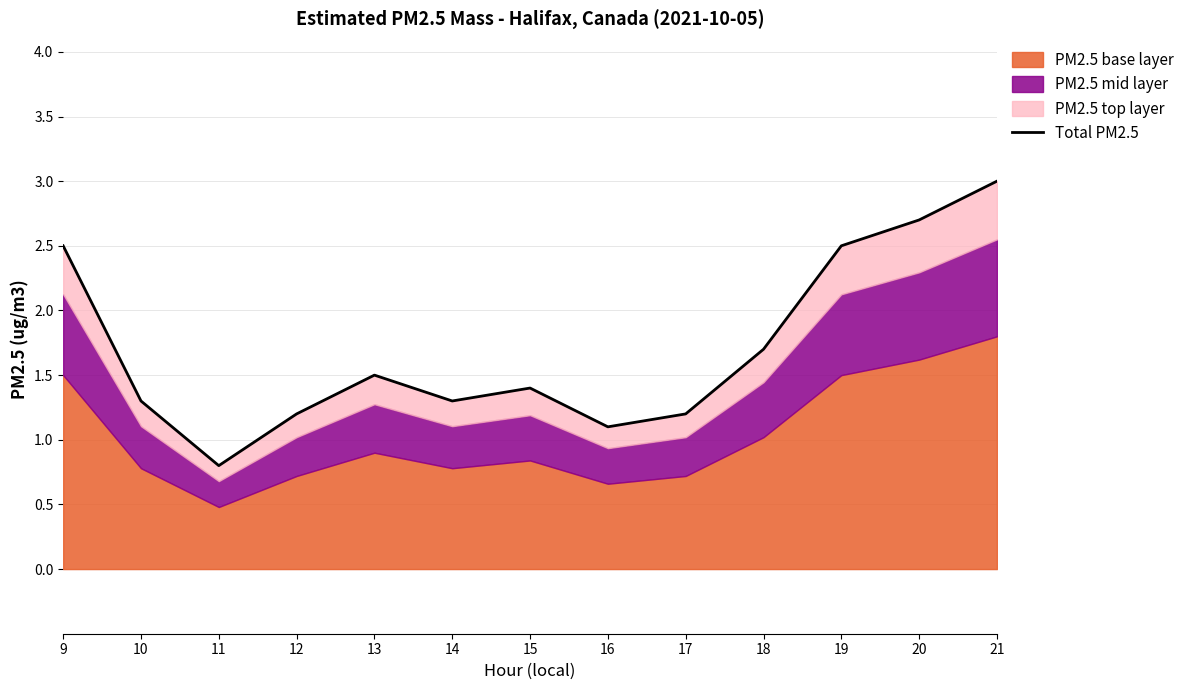

At which label does the data first exceed 1?

9